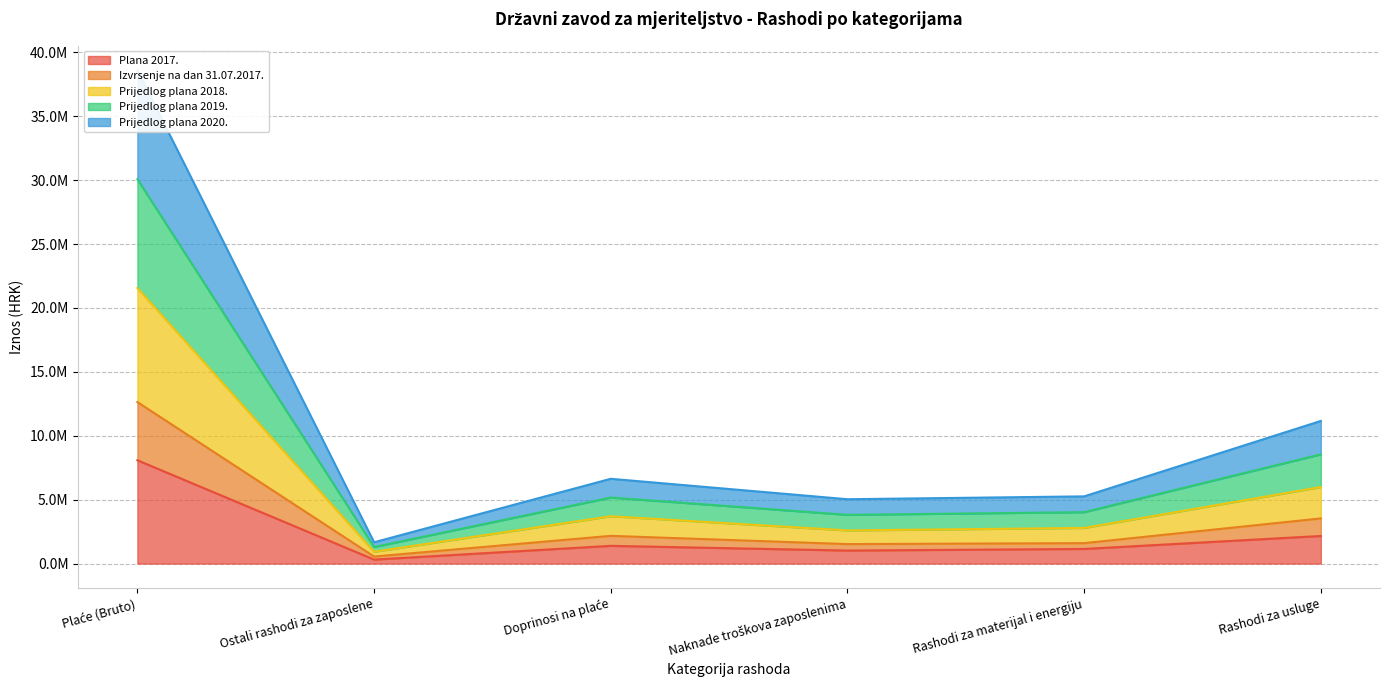

The value of Izvrsenje na dan 31.07.2017. at Plaće (Bruto) is 12638379.5. True or false?

True